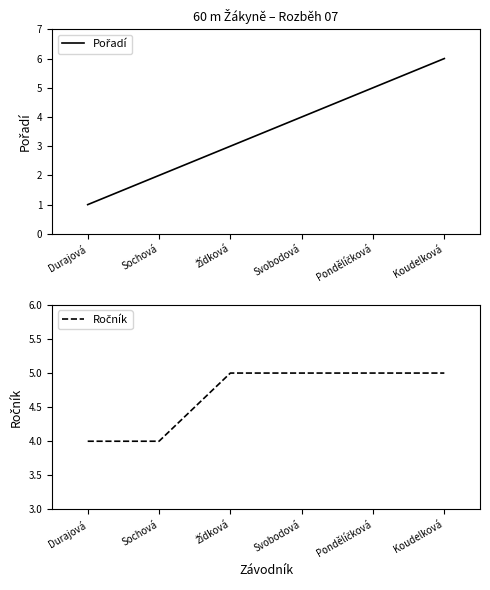

What is the difference between the Ročník values at Žídková and Sochová?

1